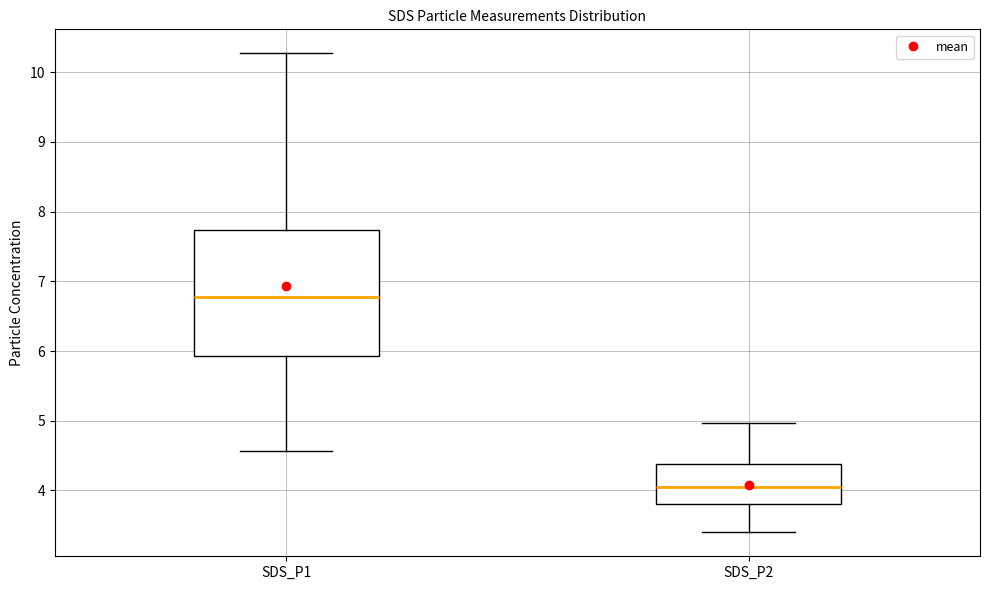

Which box's median line is the lowest?

SDS_P2